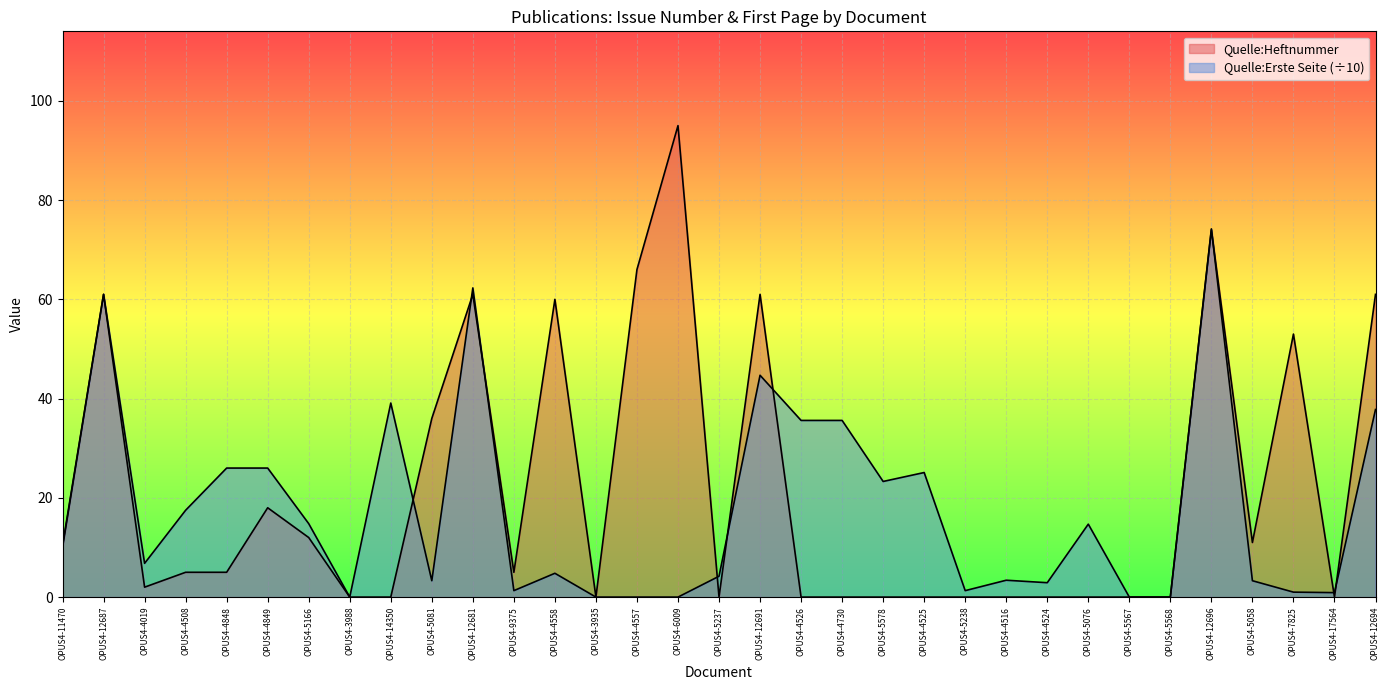

What are all the series names shown in the legend?

Quelle:Heftnummer, Quelle:Erste Seite